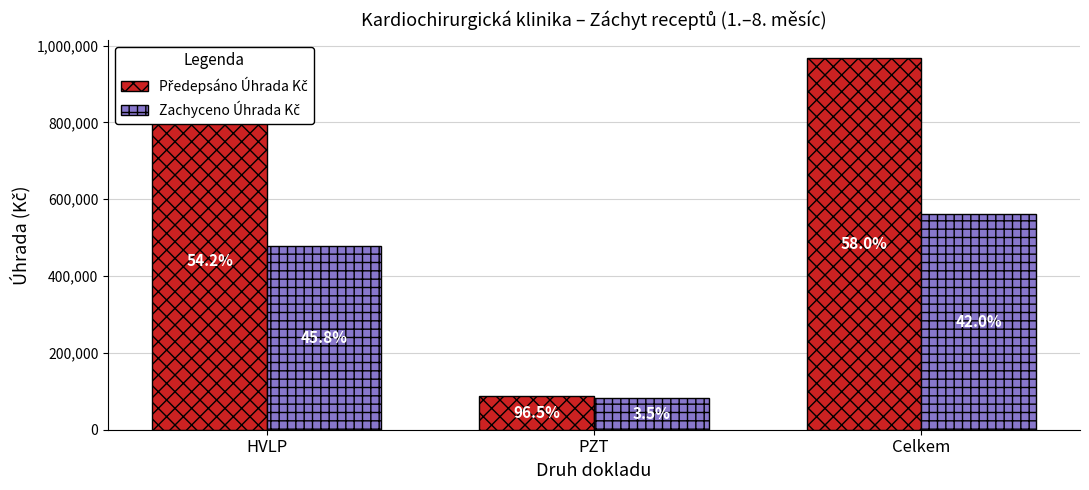

What is the difference between the highest and lowest values at PZT?

3075.4